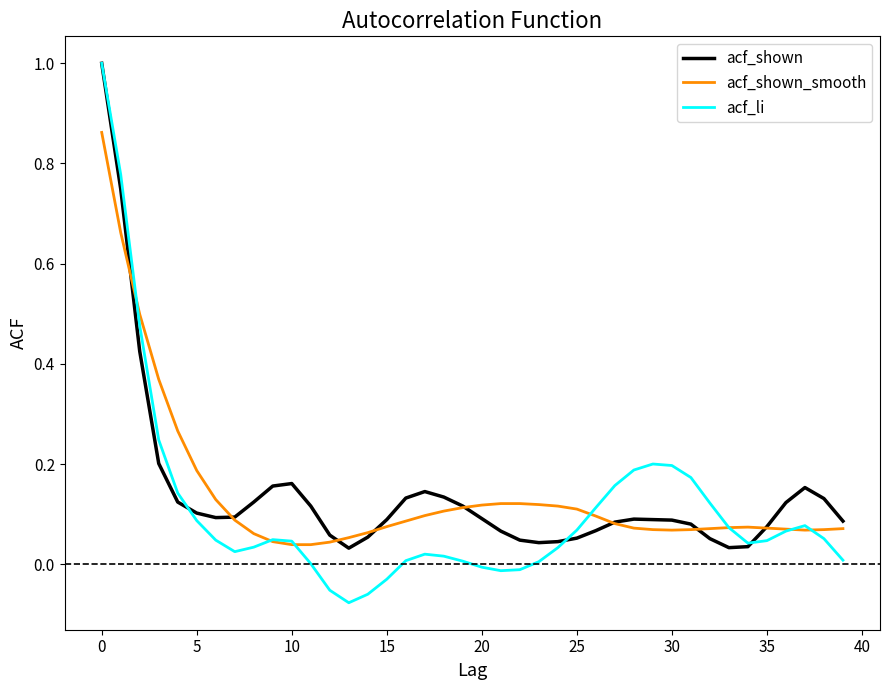

Count the number of data series in this chart.

3